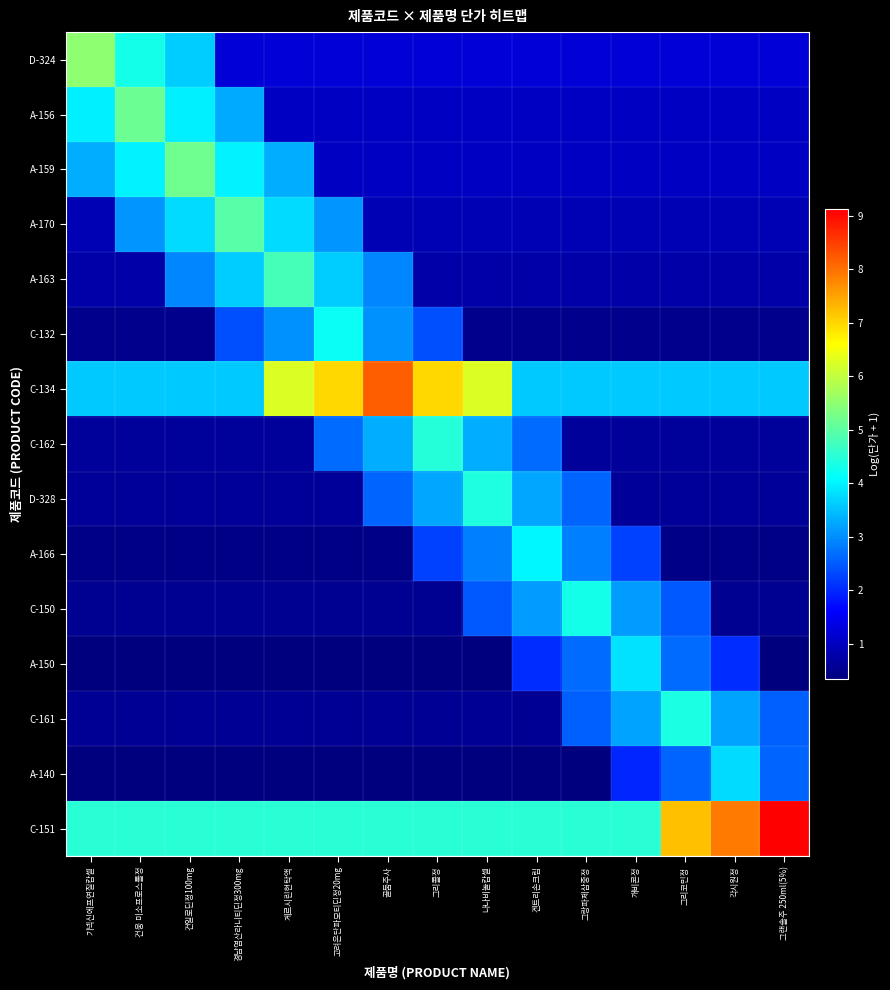

Which series has the widest spread of values?

C-151